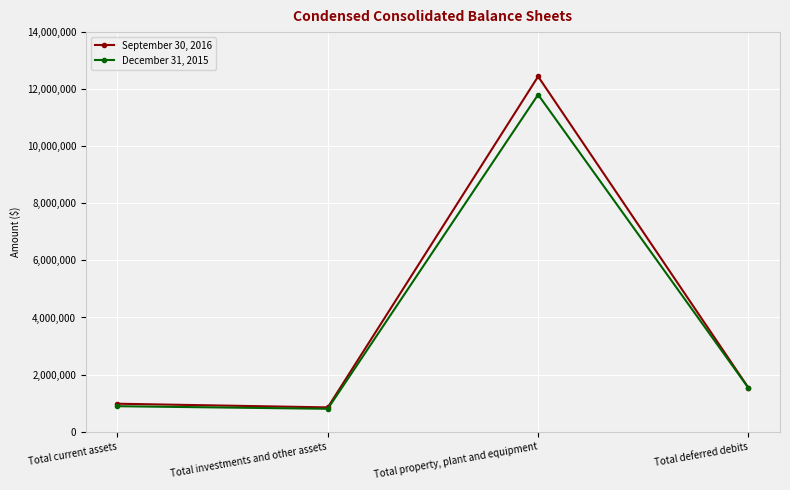

Reading left to right, transcribe all the data shown in this chart.

September 30, 2016: 977492	848730	12445599	1533905
December 31, 2015: 890516	799820	11808944	1528978